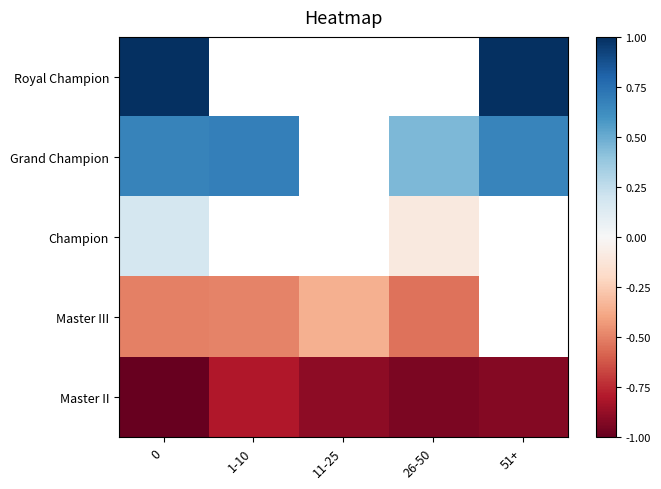

Which has a higher value, 1-10 or 11-25?

11-25